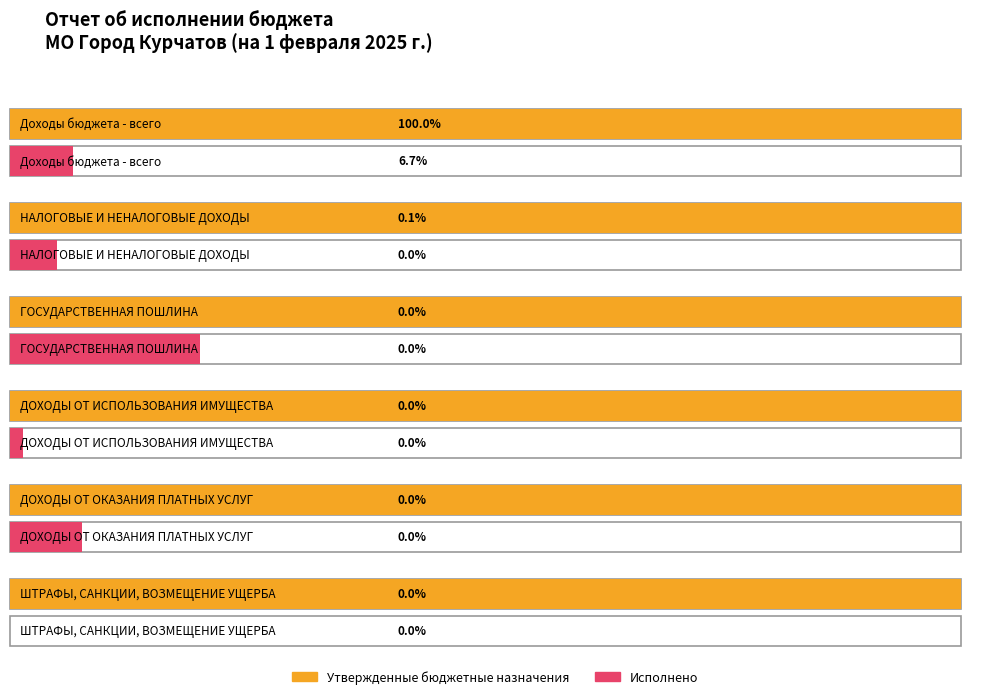

How many groups of bars are there?

6